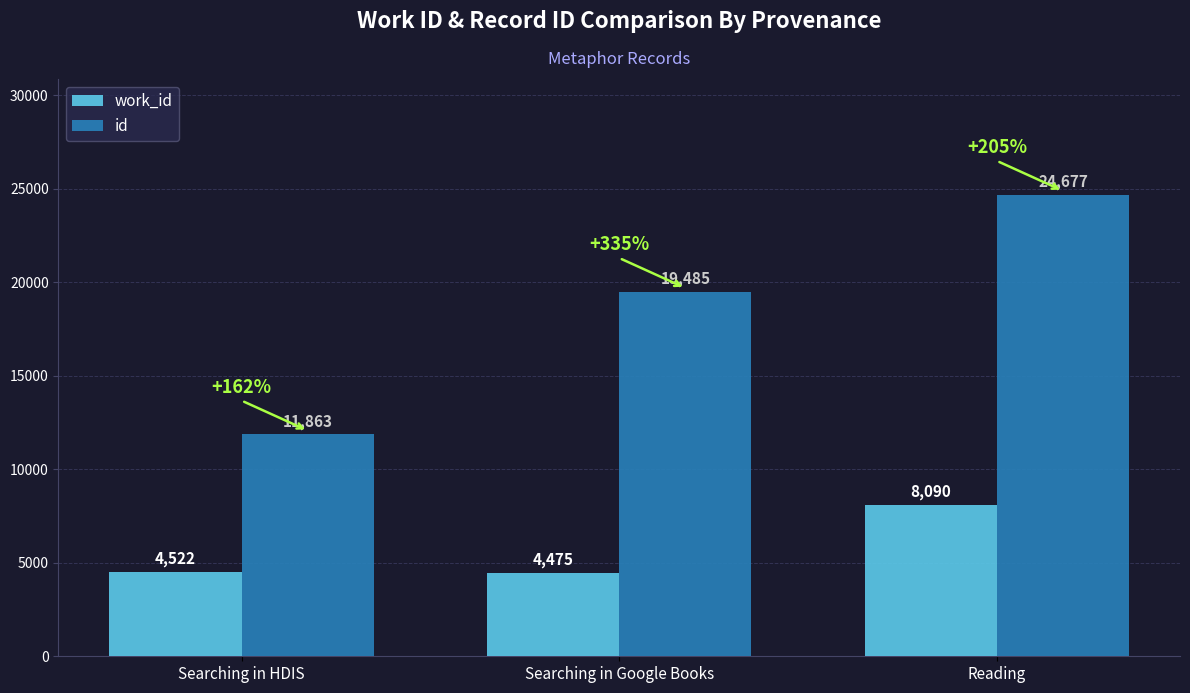

Count the number of data series in this chart.

2